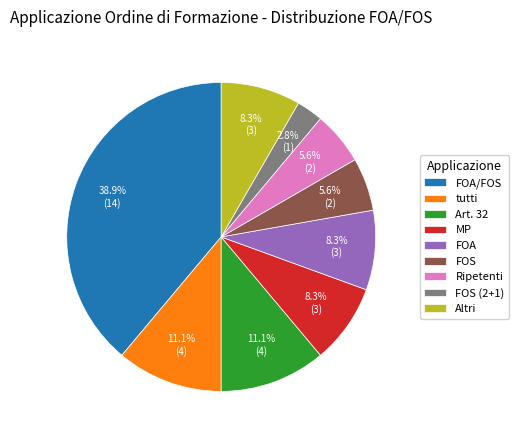

Combined, what portion of the pie is Art. 32 and tutti?

22.2%